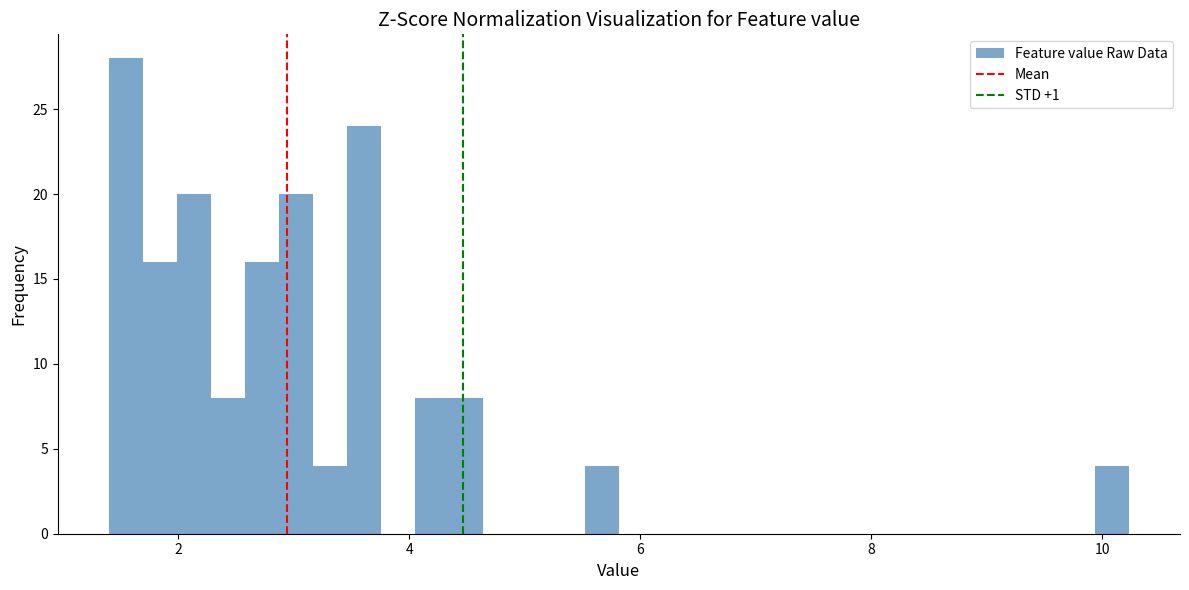

Read against the x-axis, roughly where is the centre of the tallest bar?

1.6